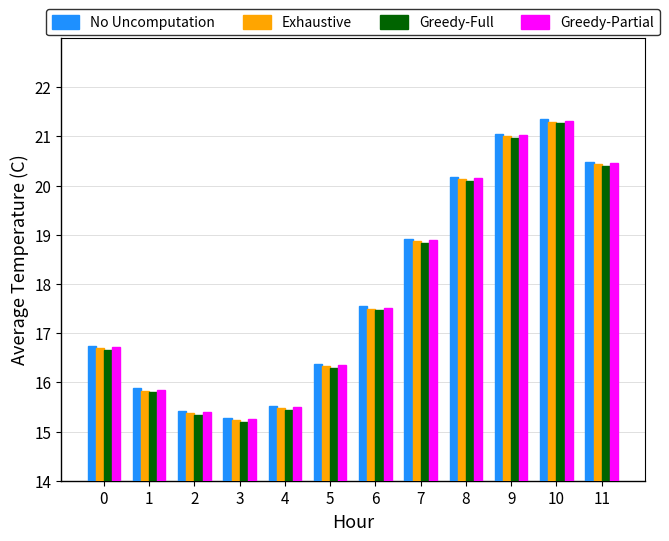

What are all the series names shown in the legend?

No Uncomputation, Exhaustive, Greedy-Full, Greedy-Partial